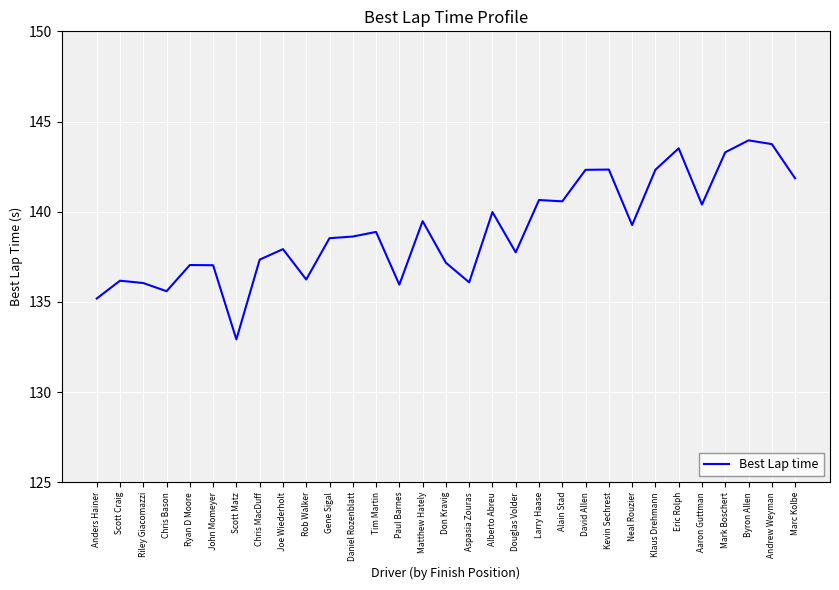

Between Aaron Guttman and Scott Craig, which is larger?

Aaron Guttman